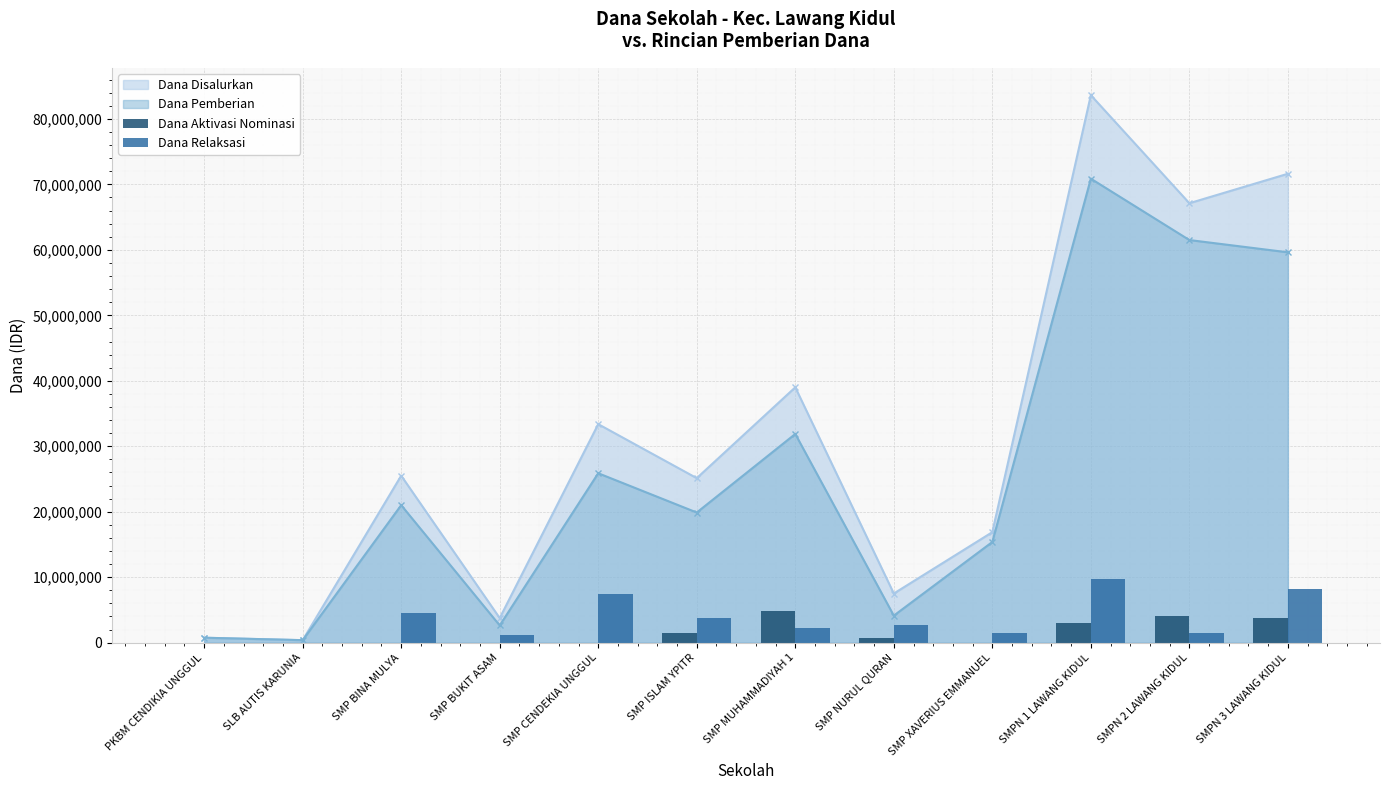

What position from the left is SMP CENDEKIA UNGGUL?

5